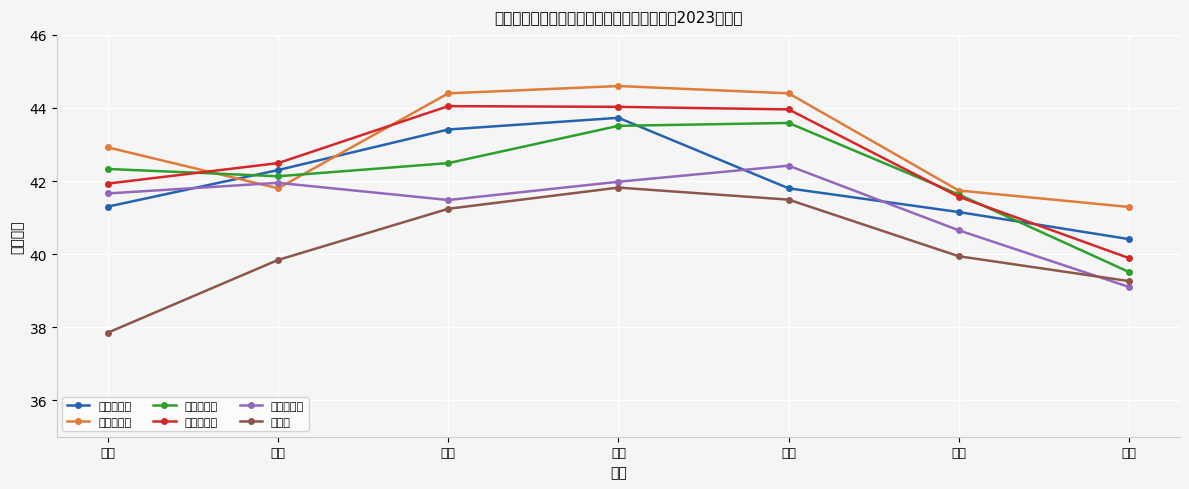

How many data points does each series have?

7